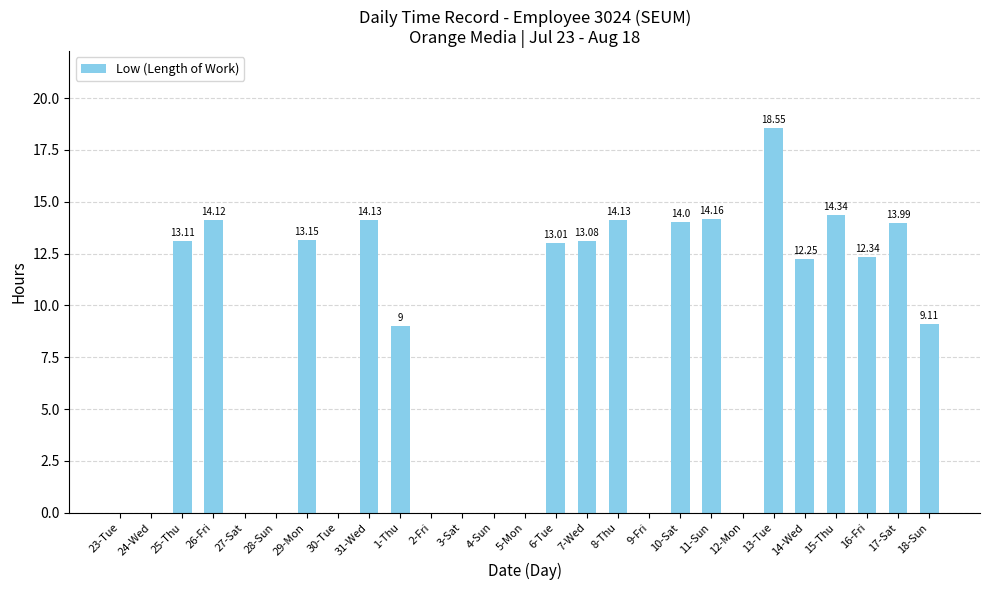

What is the sum of all values?

212.5